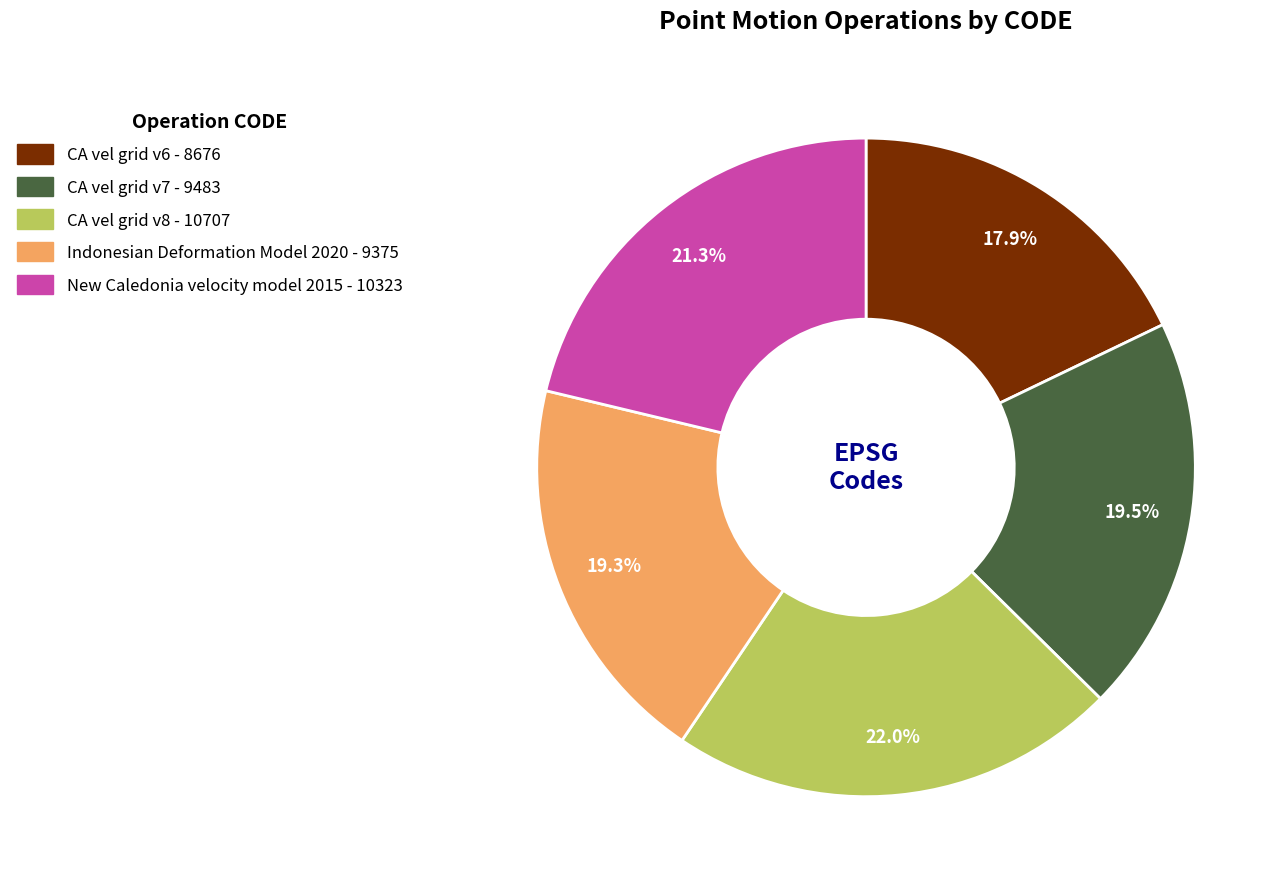

Does any single category account for the majority?

No